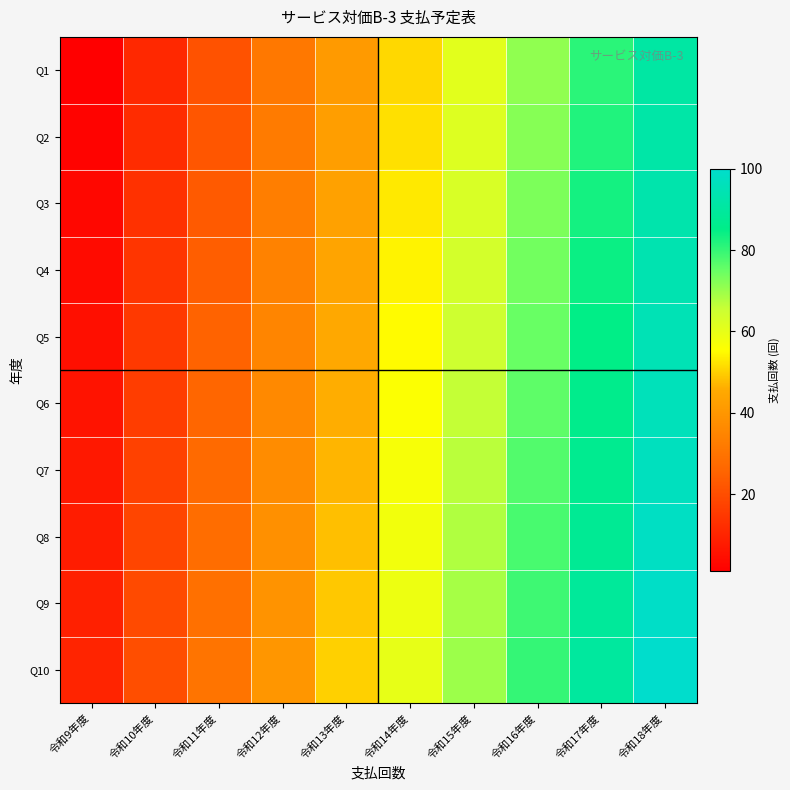

Rank the series at 令和10年度 from lowest to highest value.

Q1, Q2, Q3, Q4, Q5, Q6, Q7, Q8, Q9, Q10